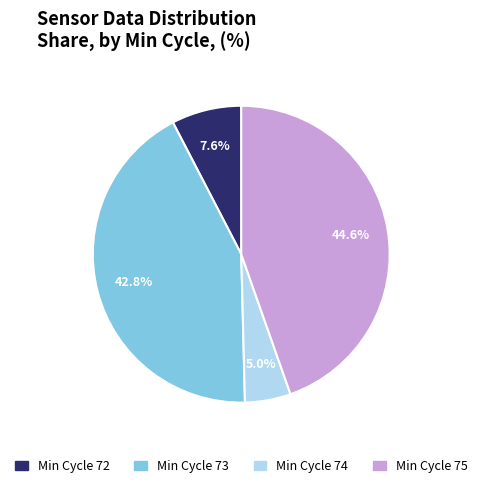

Is there any slice that represents more than half of the pie?

No